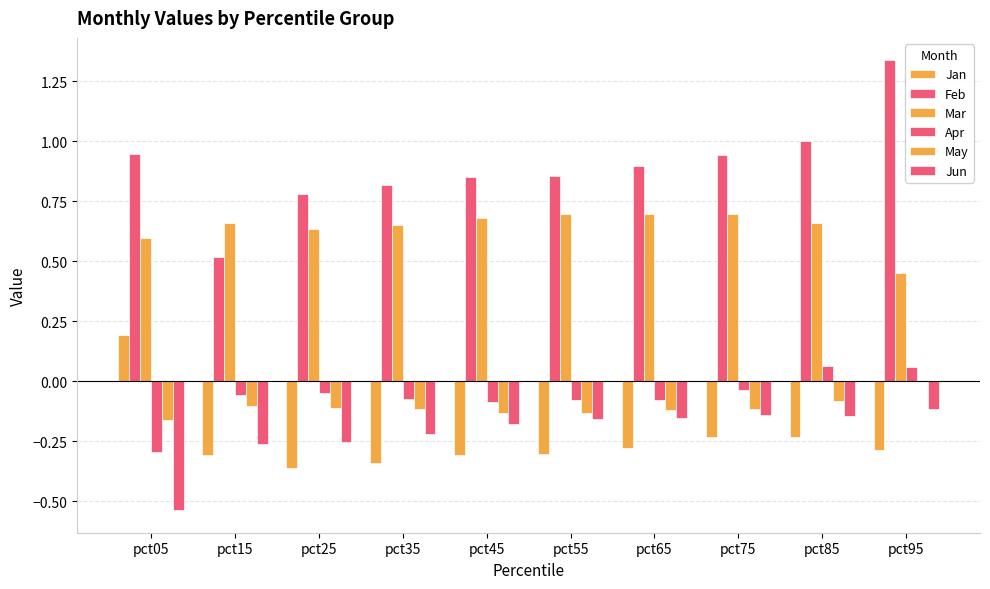

Read the Feb value at pct55.

0.9